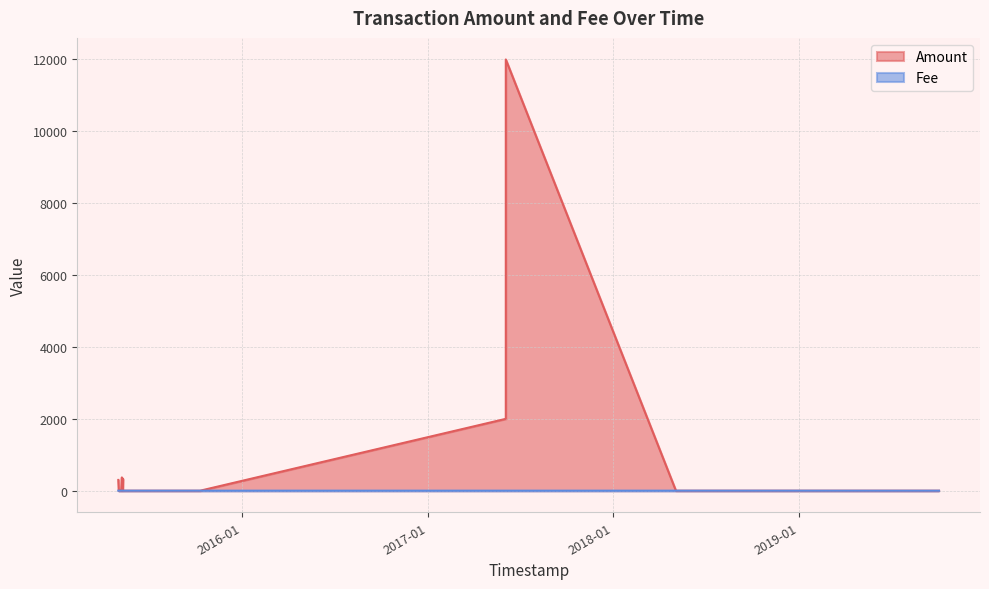

How many categories are shown in the chart?

31